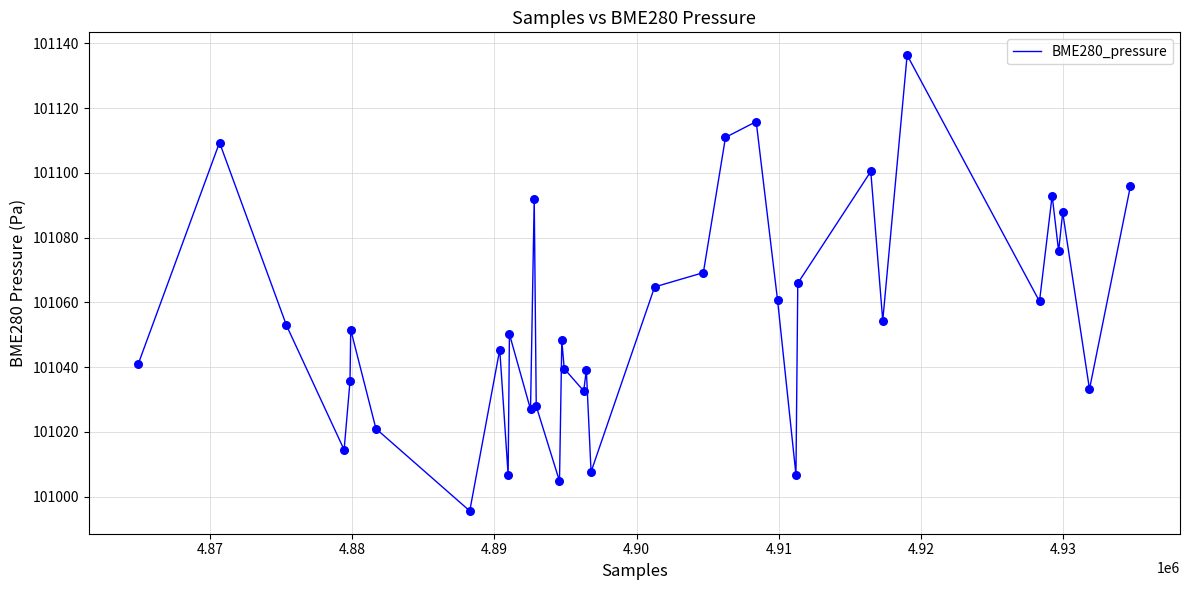

What is the greatest value displayed?

101136.4